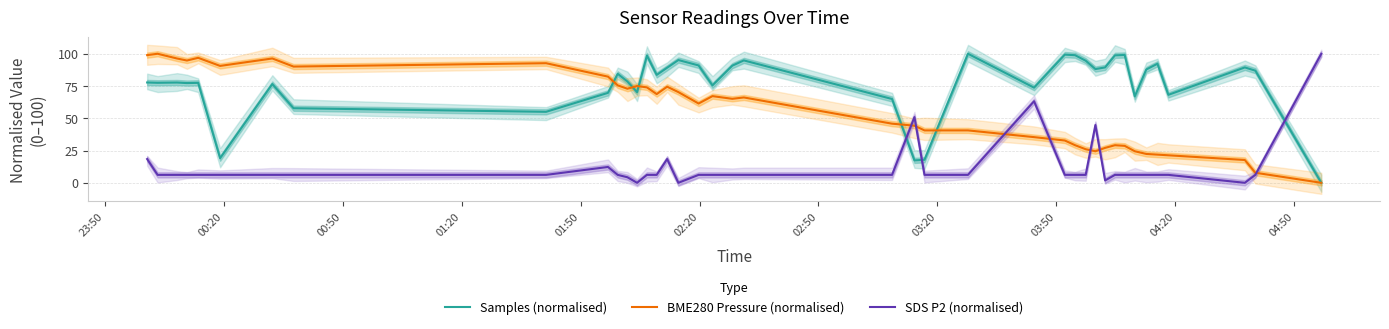

After their last crossing, which series has the higher values: SDS P2 (normalised) or BME280 Pressure (normalised)?

SDS P2 (normalised)